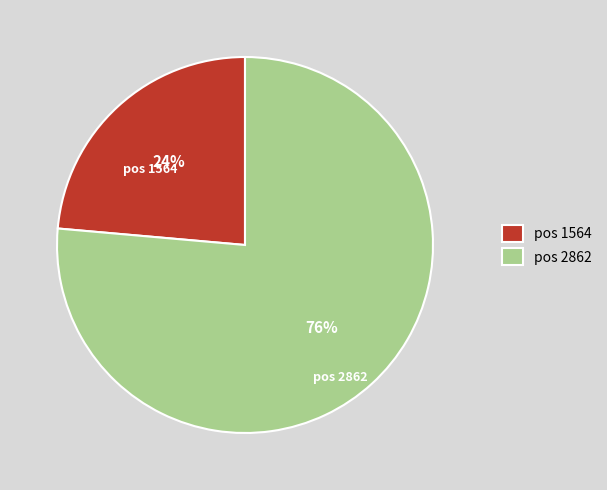

Rank the categories by value from lowest to highest.

pos 1564, pos 2862